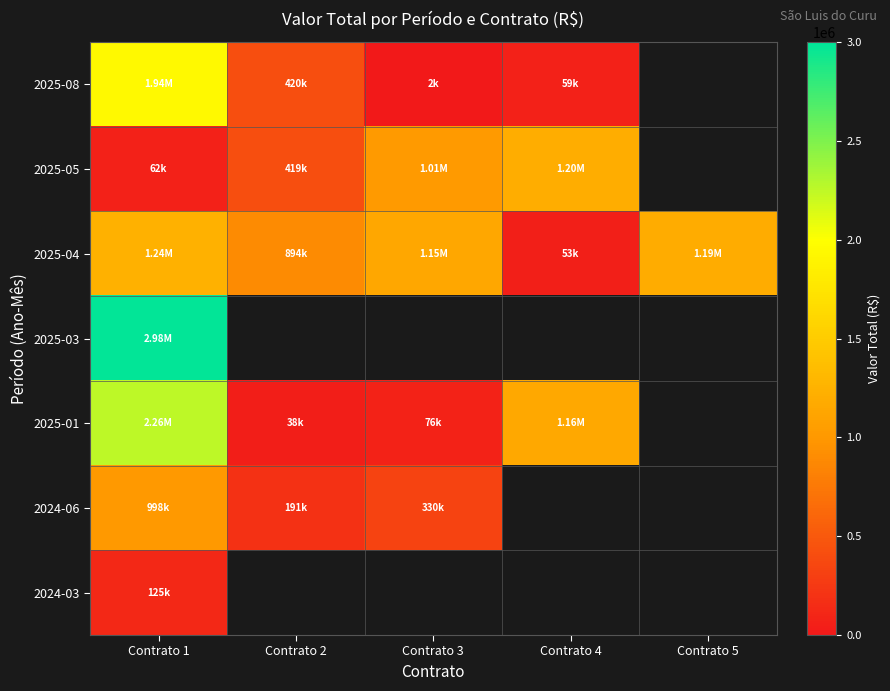

Read the 2025-05 value at Contrato 1.

61999.4